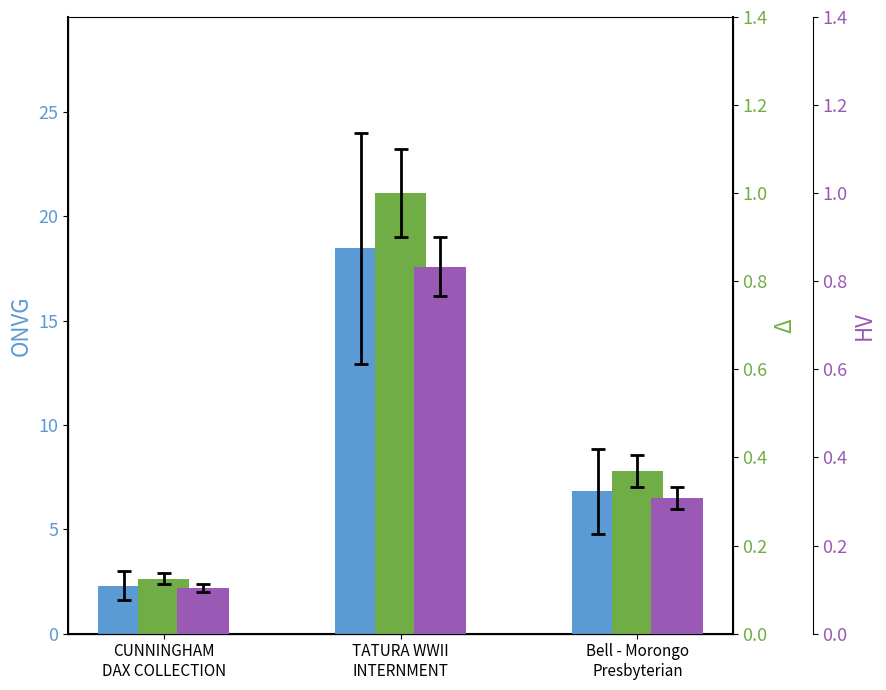

What position from the left is Bell - Morongo
Presbyterian?

3